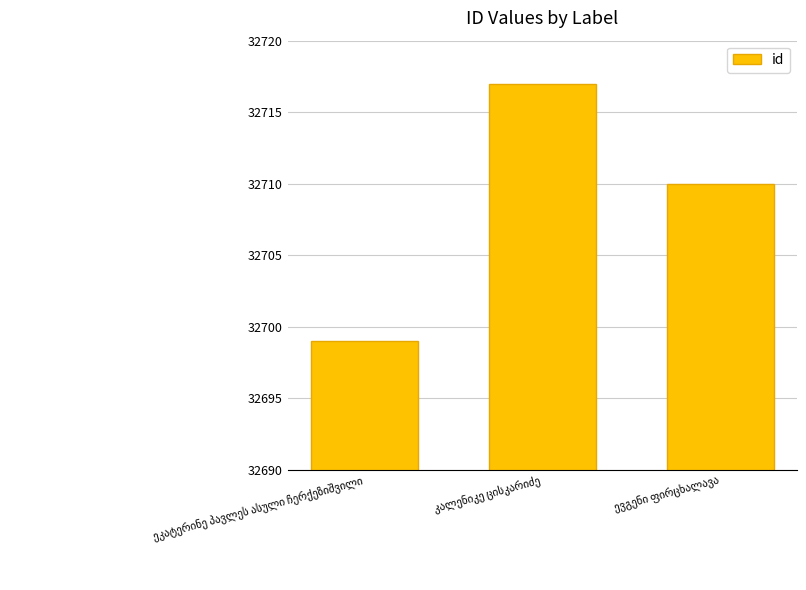

What is the greatest value displayed?

32717